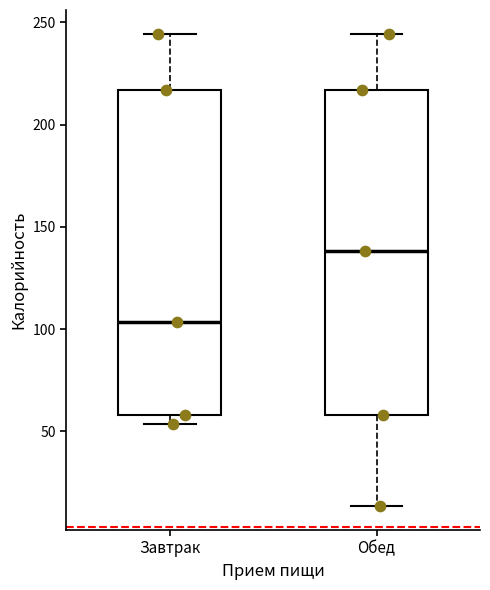

Where is the lower edge of the box for Завтрак on the y-axis? The values are not printed on the chart, so give them approximately, as read against the axis.

60